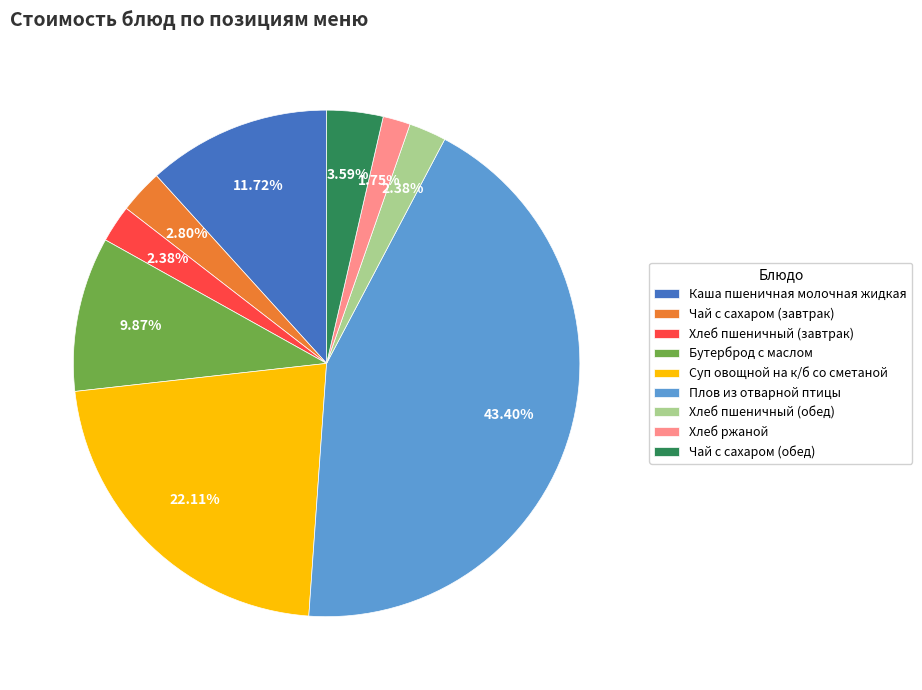

Count the number of slices in the pie.

9